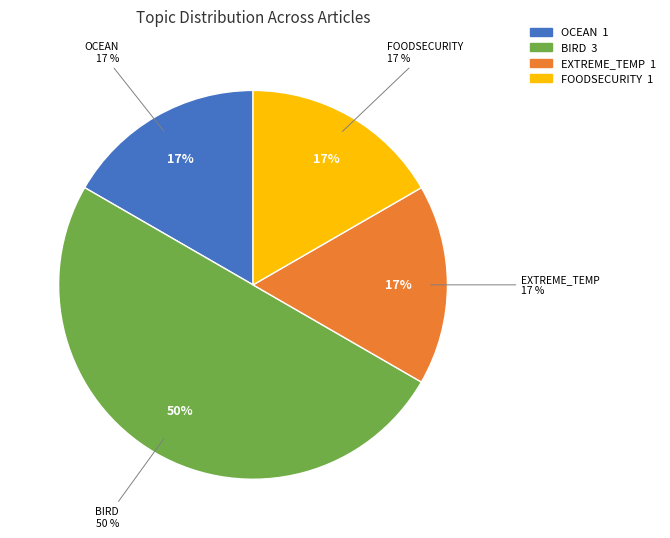

How many segments does this pie chart have?

3